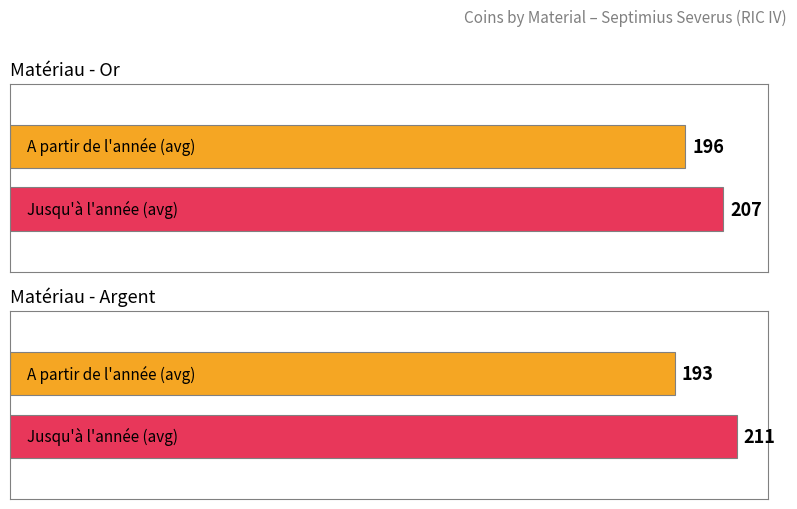

Where is A partir de l’année nearest to the value 197?

Or